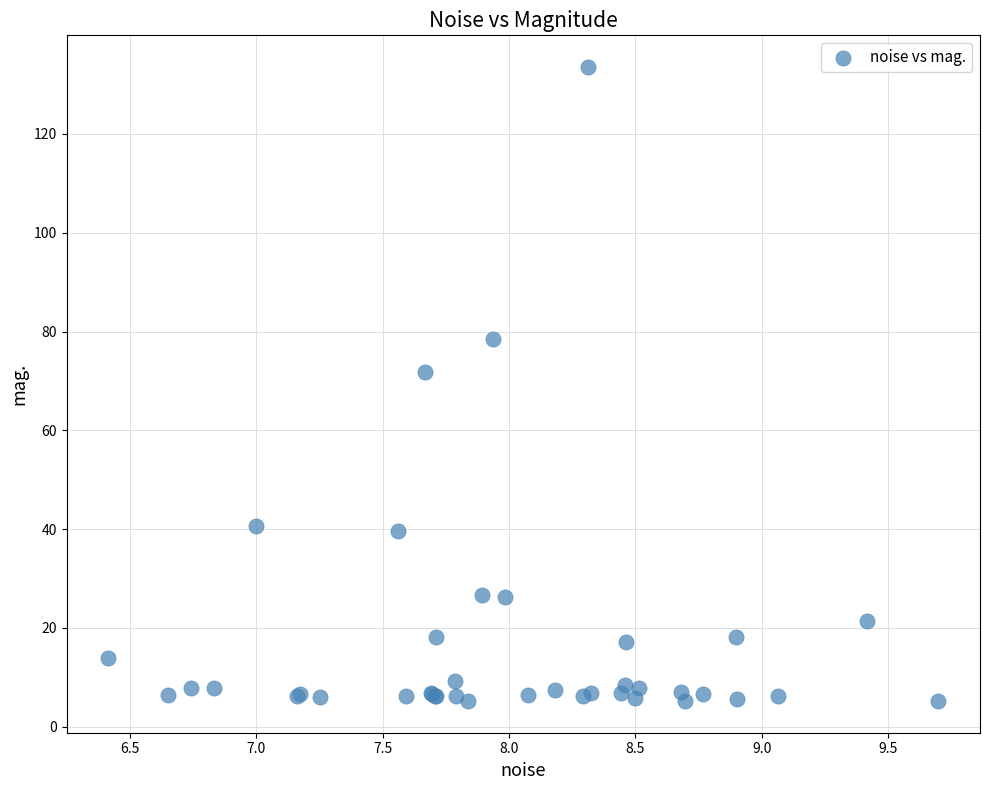

What Y value in the scatter plot is closest to 69?

71.7